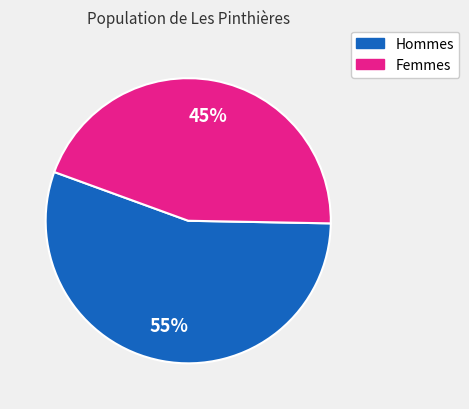

Is there a majority slice in this chart?

Yes